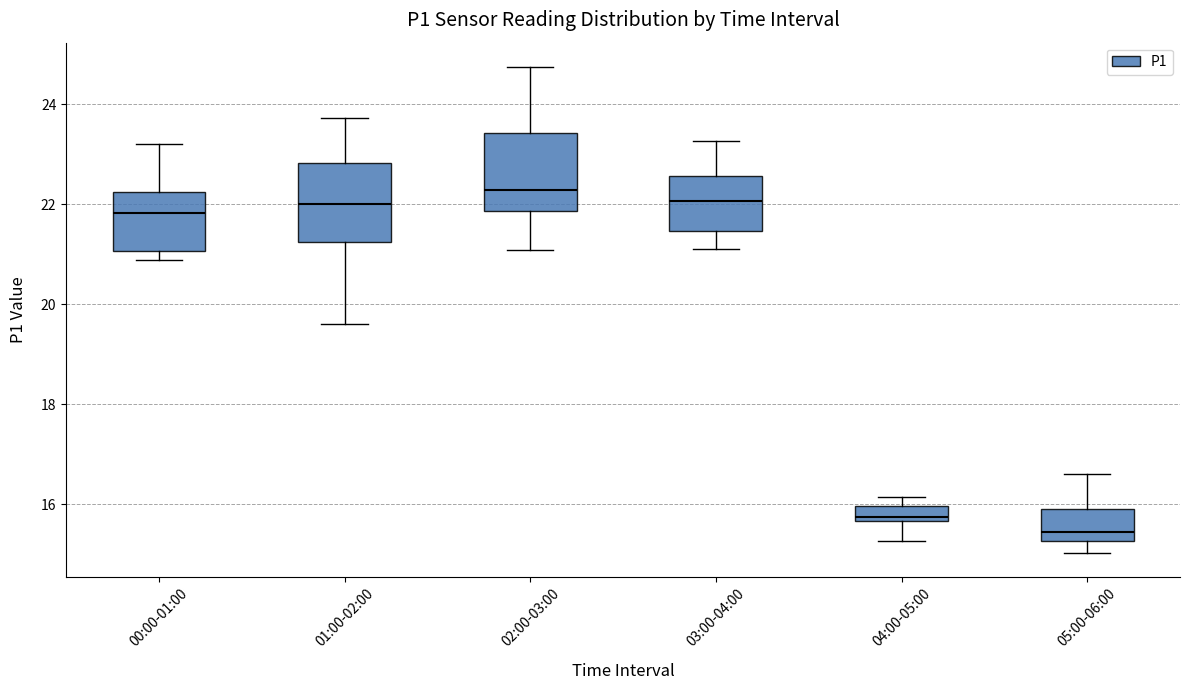

Which box has the highest median line?

02:00-03:00